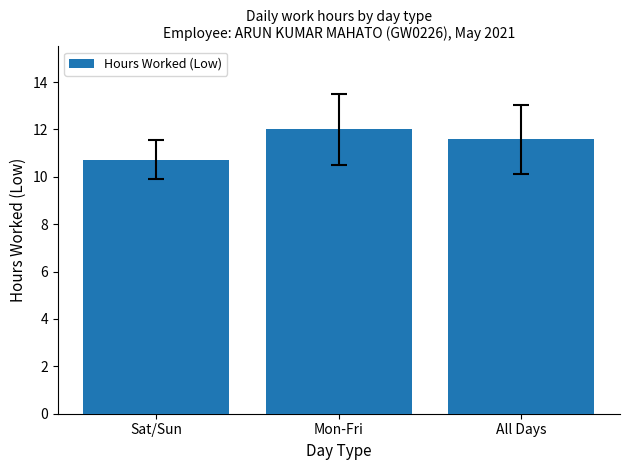

Reading left to right, extract all data points from this chart.

10.7	12.0	11.6